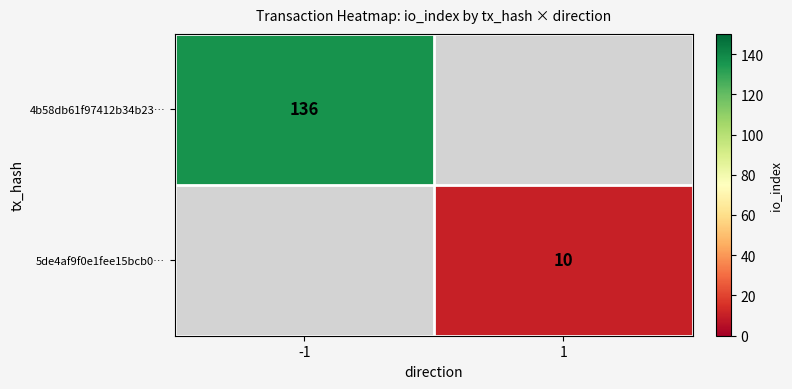

The value of 5de4af9f0e1fee15bcb0… at 1 is 10. True or false?

True